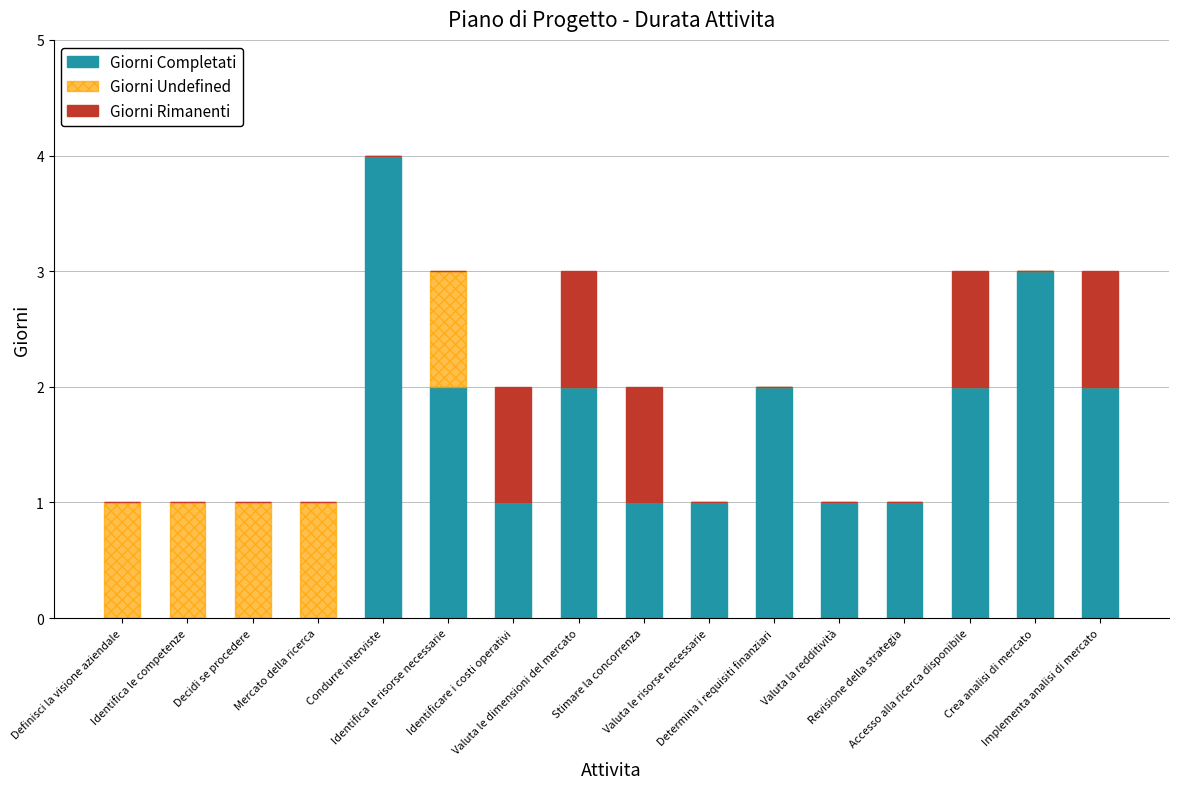

What is the highest value of the Giorni Completati series?

4